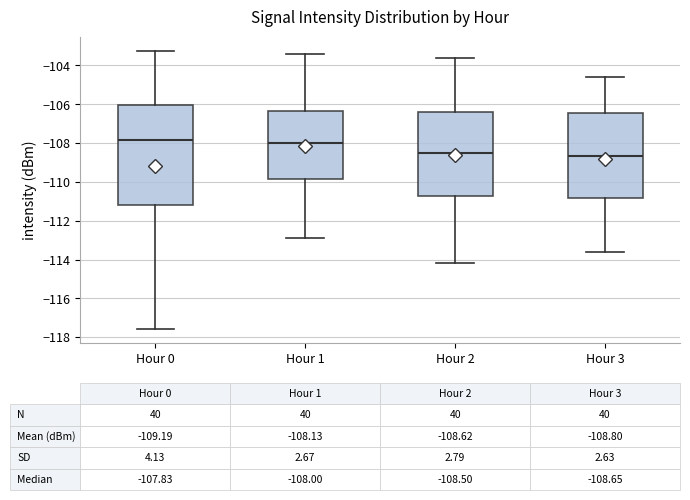

Which box is the tallest, from its lower edge to its upper edge?

Hour 0